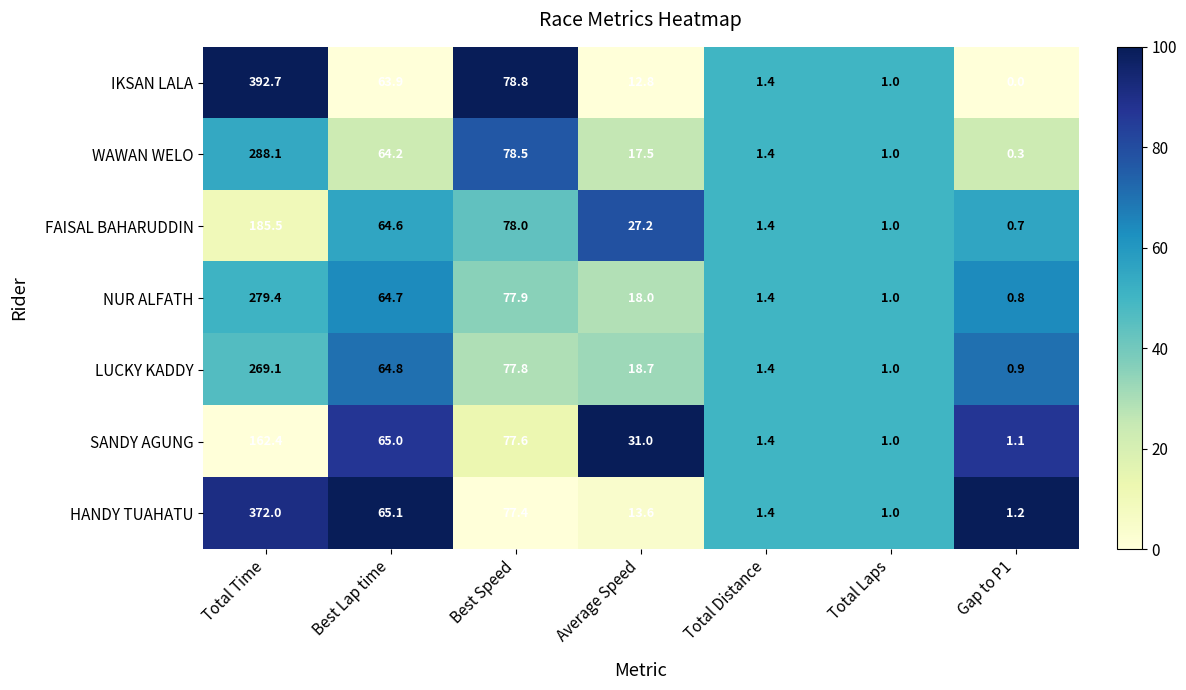

What is the sum of the HANDY TUAHATU values at Total Laps and Average Speed?

14.6